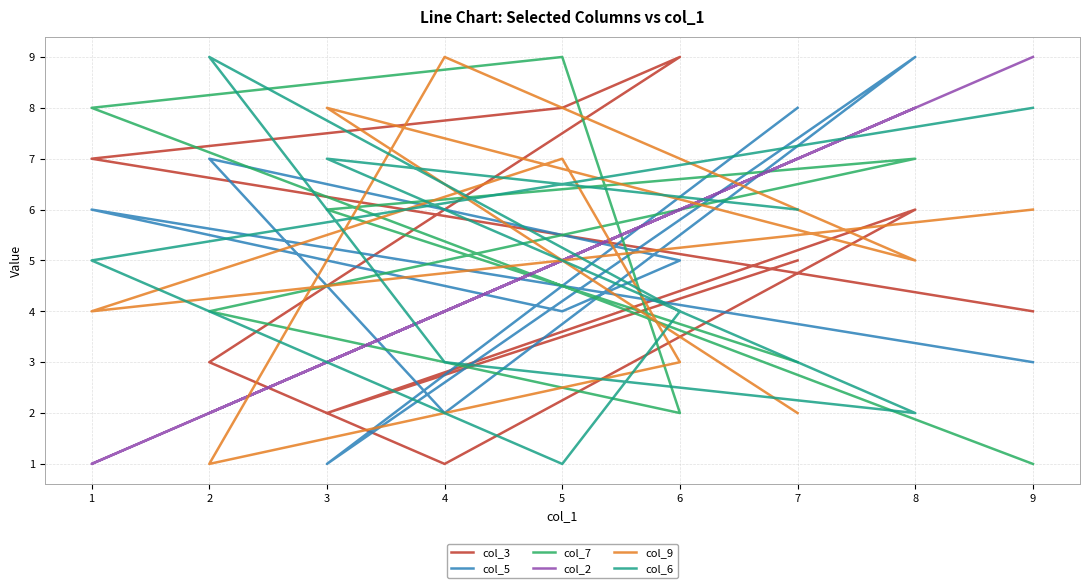

List the labels in order of col_9 value, largest first.

4, 3, 5, 9, 8, 1, 6, 7, 2